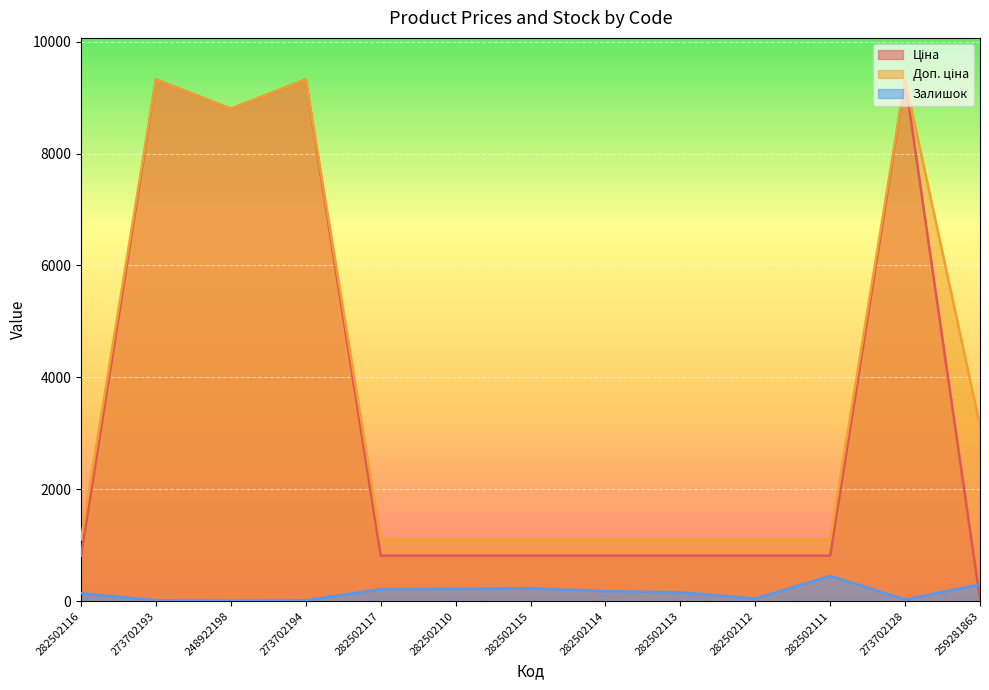

What is the average value of the Доп. ціна series?

3746.6